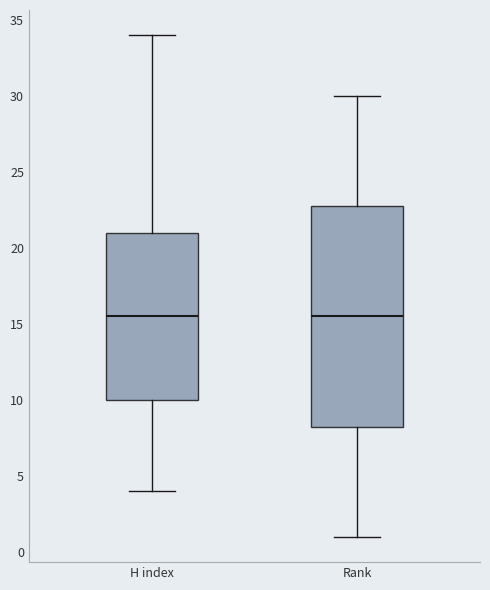

Where does the upper whisker of the box for Rank end on the y-axis? The values are not printed on the chart, so give them approximately, as read against the axis.

30.0